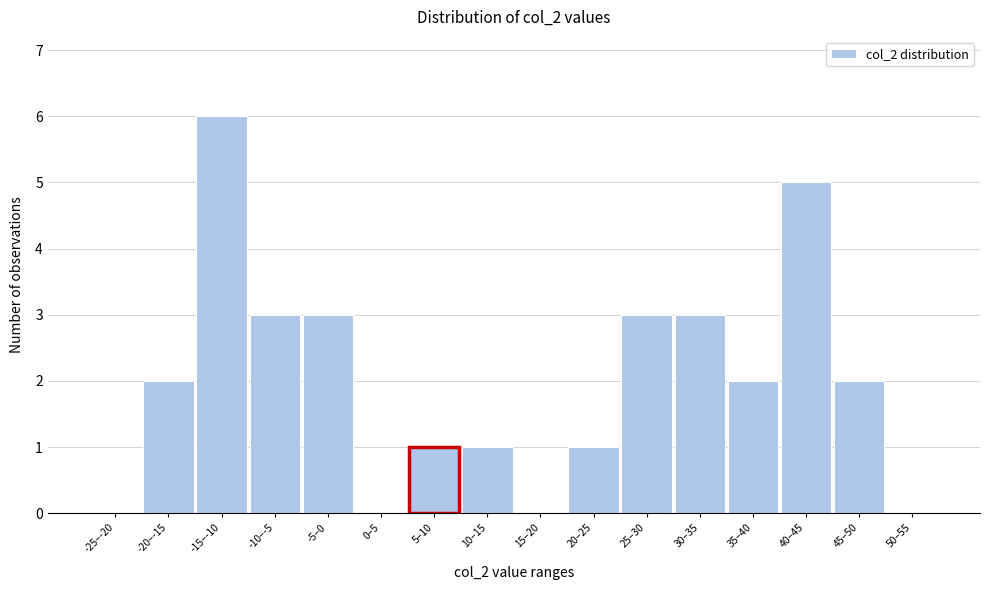

Reading right to left, what are all the values shown in this chart?

50–55=0	45–50=2	40–45=5	35–40=2	30–35=3	25–30=3	20–25=1	15–20=0	10–15=1	5–10=1	0–5=0	-5–0=3	-10–-5=3	-15–-10=6	-20–-15=2	-25–-20=0